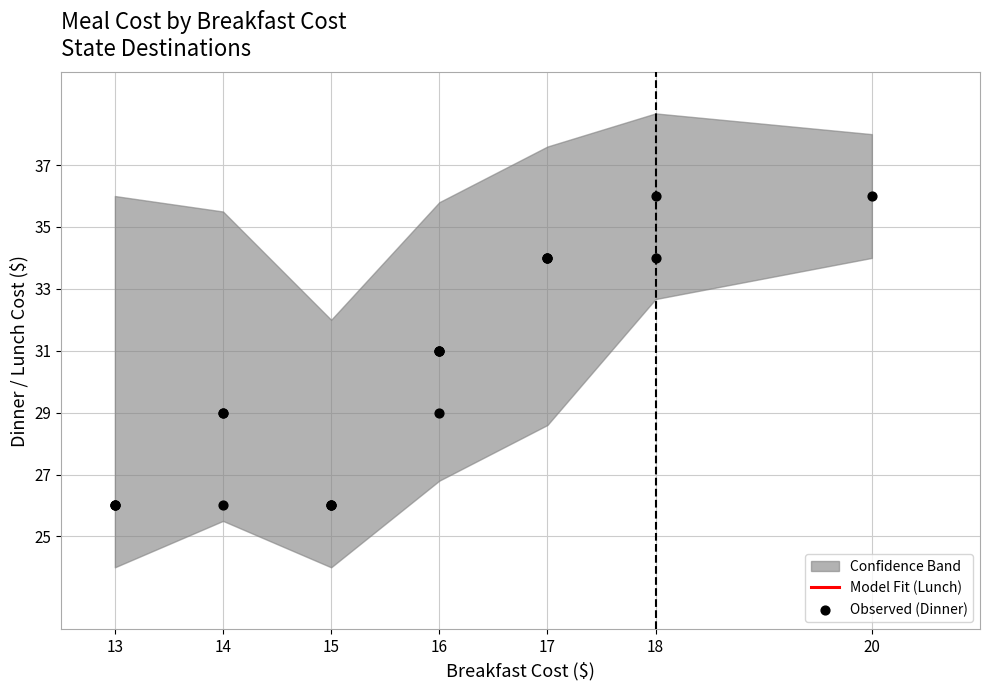

Which series has the largest total across all categories?

DINNER